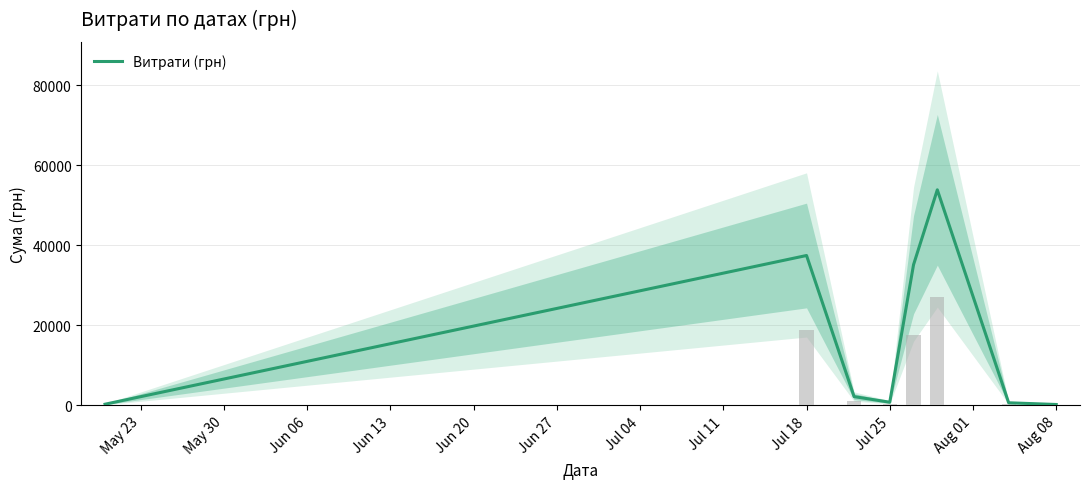

What is the difference between the maximum and minimum values?

53705.0